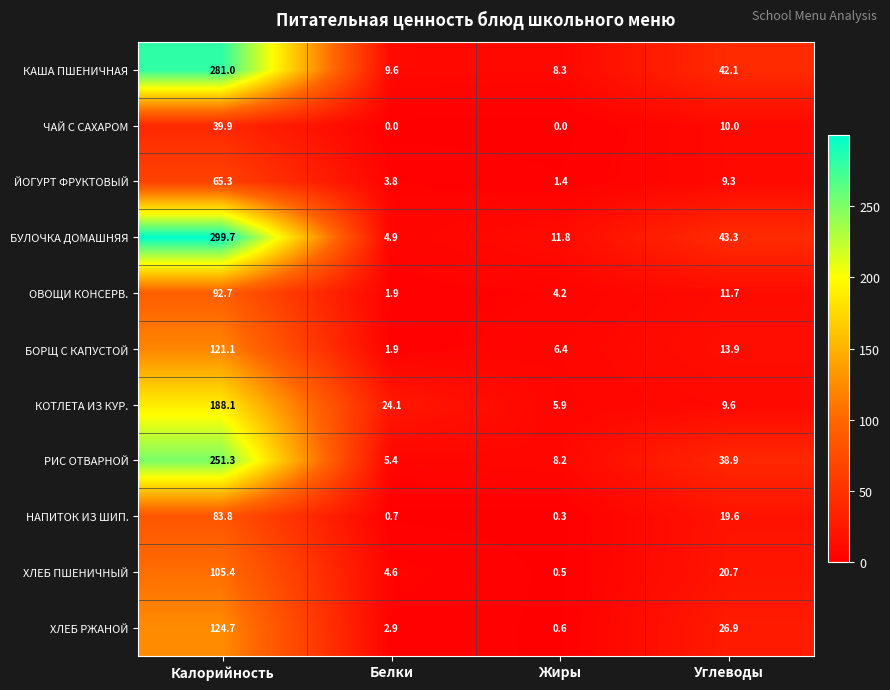

Is it true that БУЛОЧКА ДОМАШНЯЯ equals 43.3 at Углеводы?

True